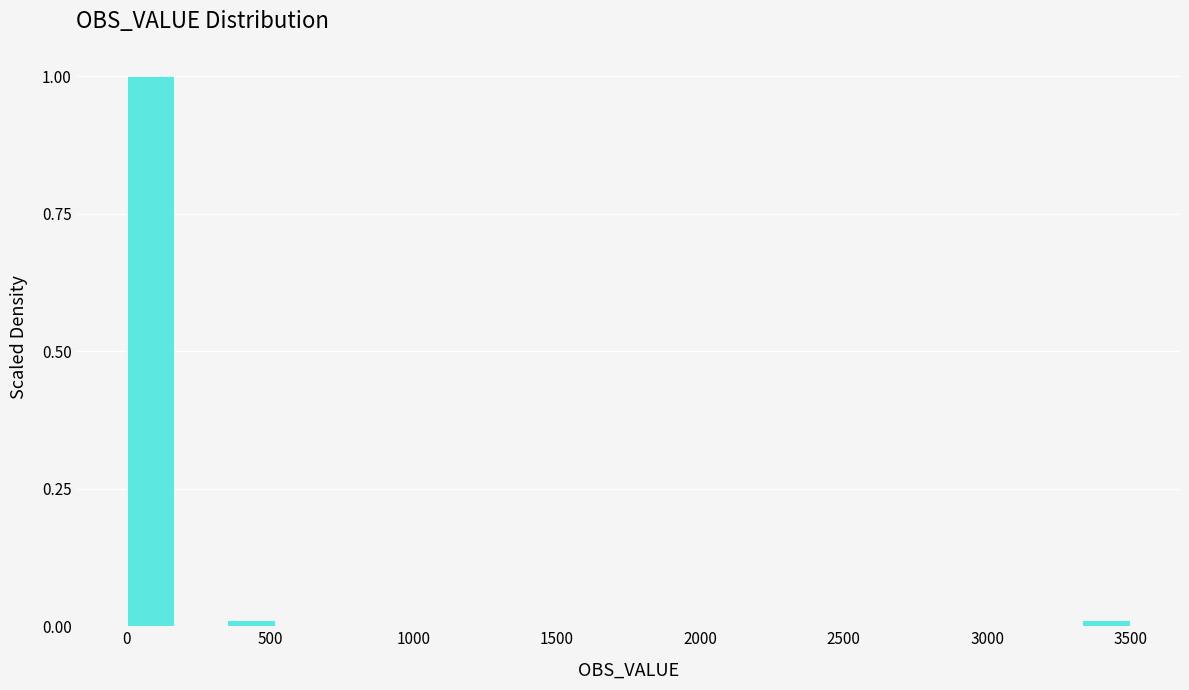

Around what value on the x-axis is the tallest bar? Give the approximate position of its centre, as read against the axis.

100